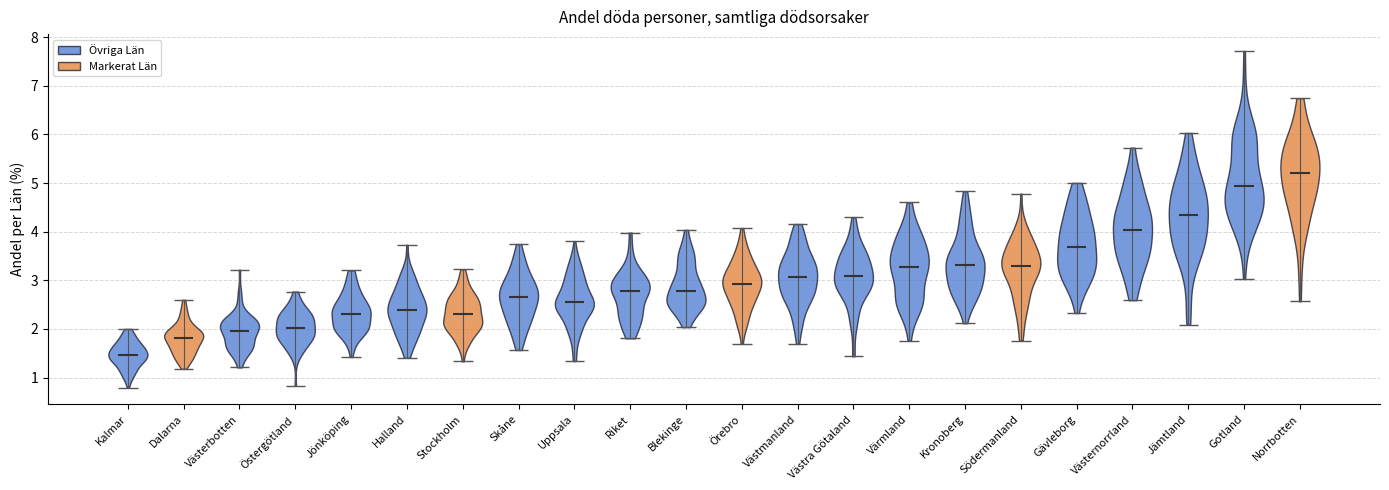

Which violin has the highest median line?

Norrbotten